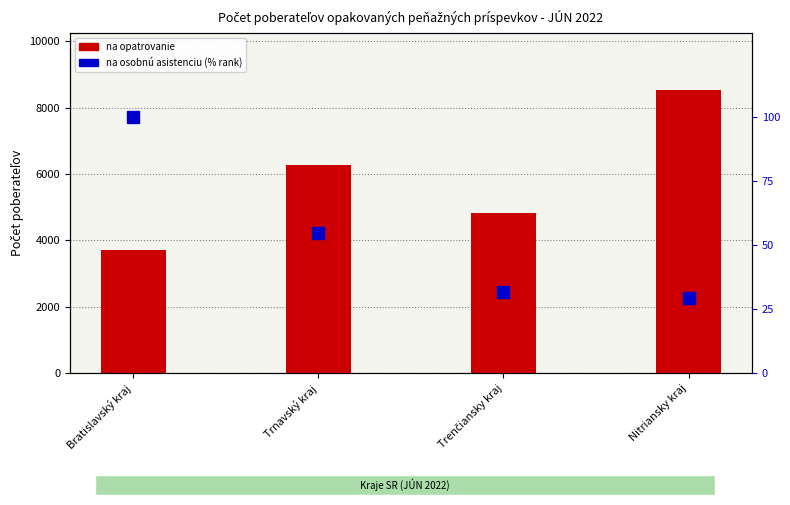

What are all the series names shown in the legend?

na opatrovanie, na osobnú asistenciu (% rank)